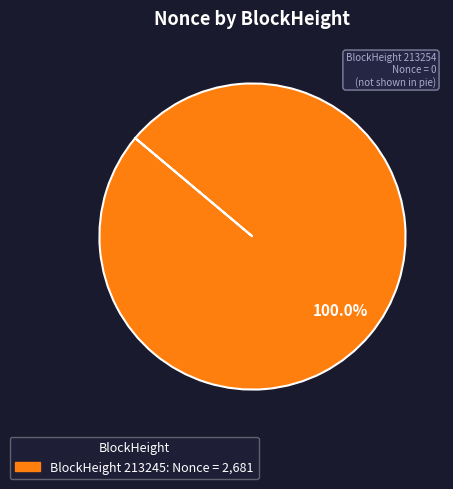

Is there any slice that represents more than half of the pie?

Yes